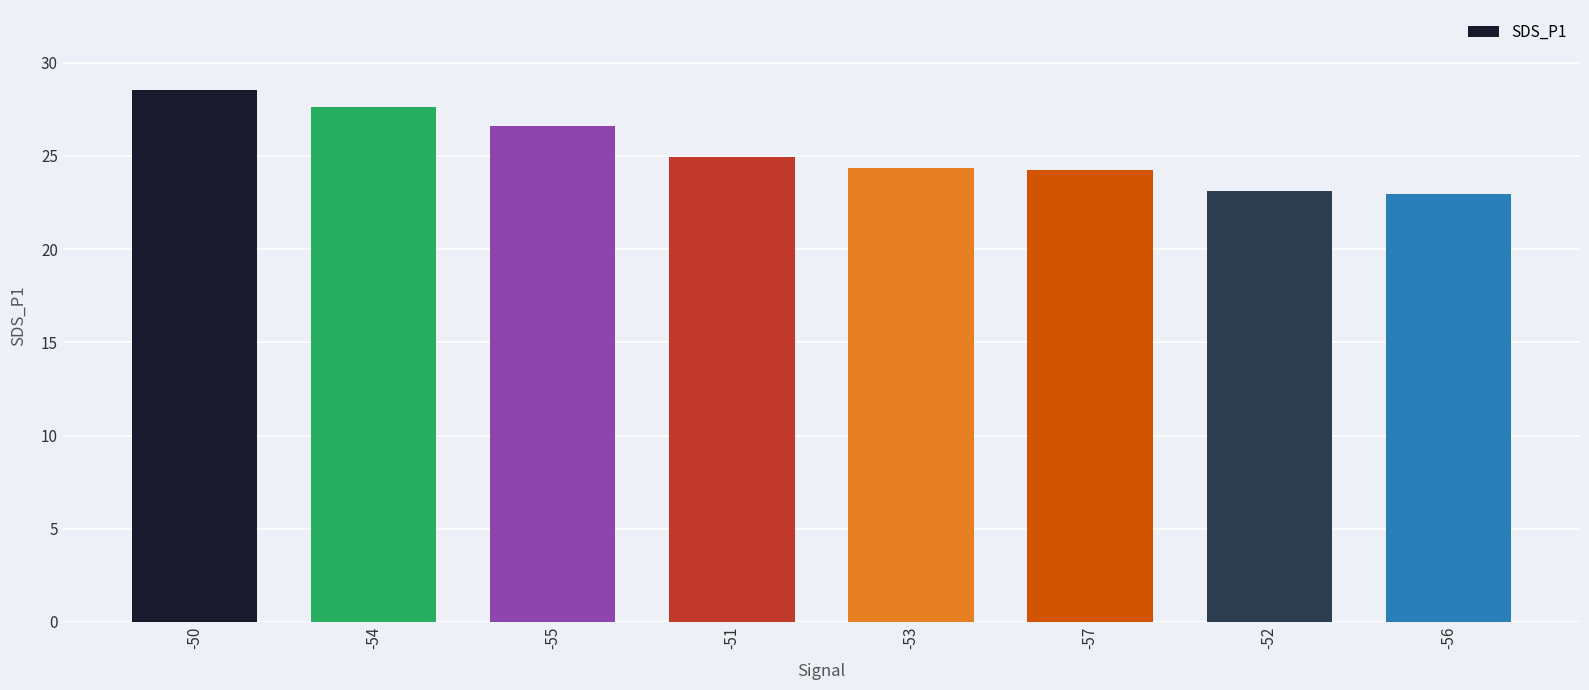

Does the chart contain stacked bars?

No